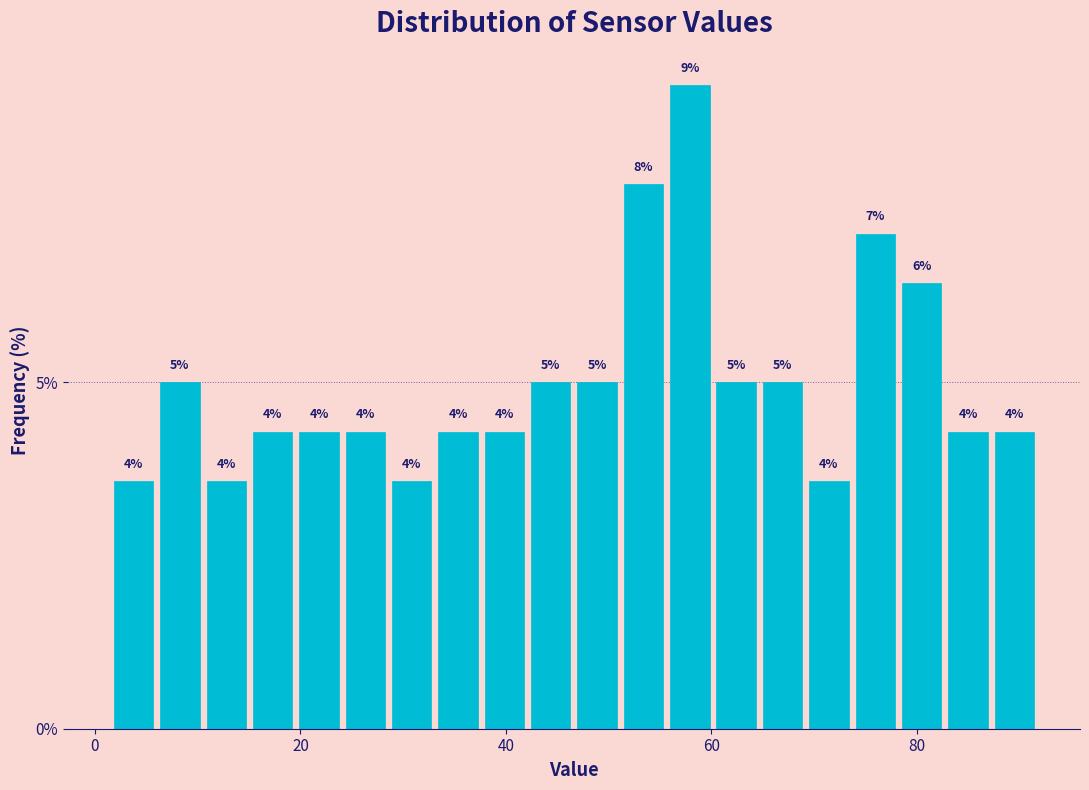

Read against the x-axis, roughly where is the centre of the tallest bar?

58